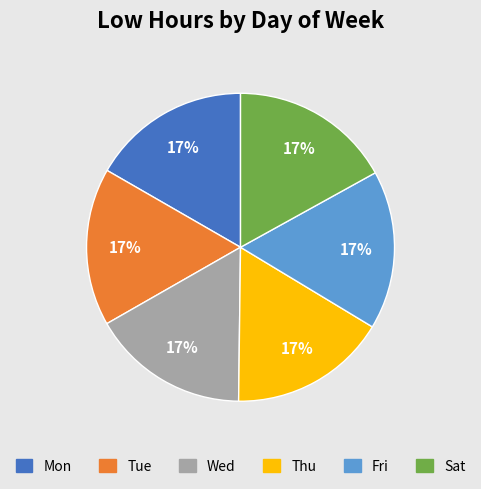

Is the sum of Tue and Sat greater than half?

No